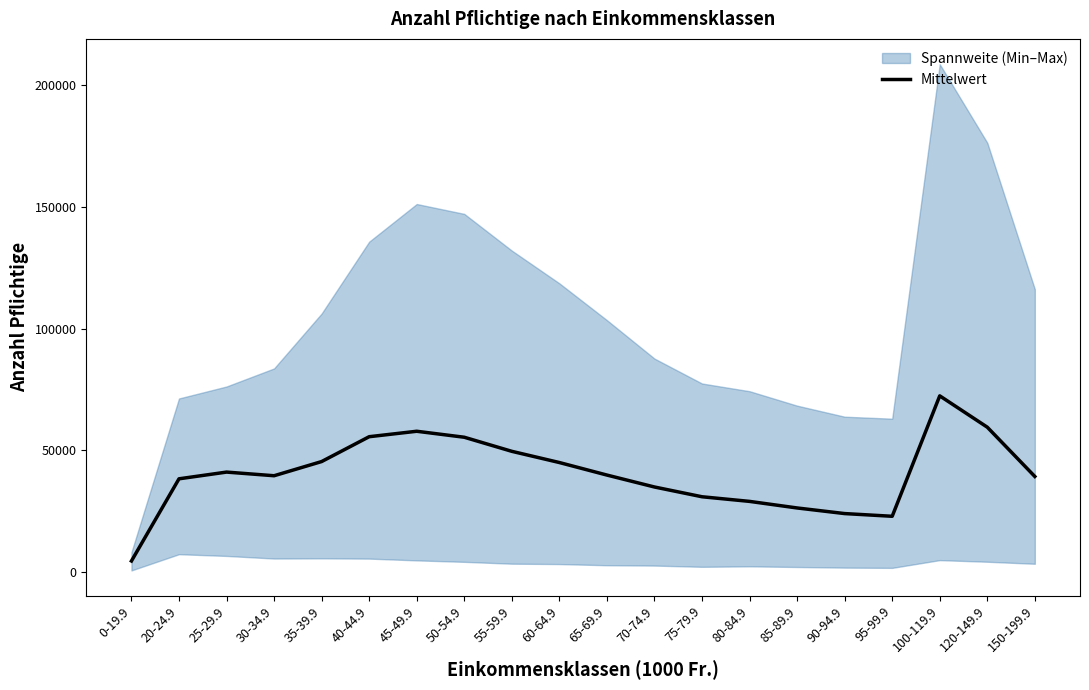

What is the value of the 1st point from the left?

4386.2